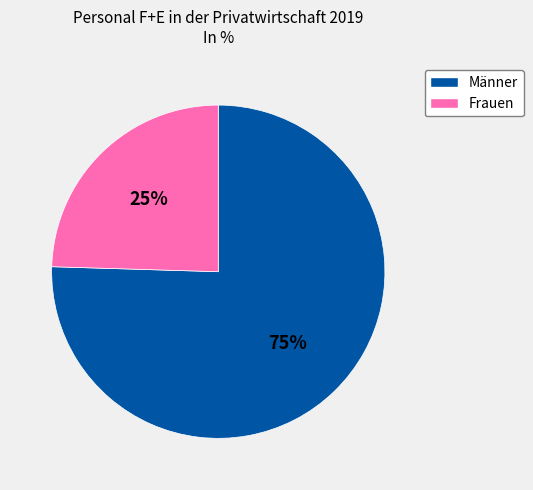

What percentage is the Männer slice, to the nearest percent?

75%